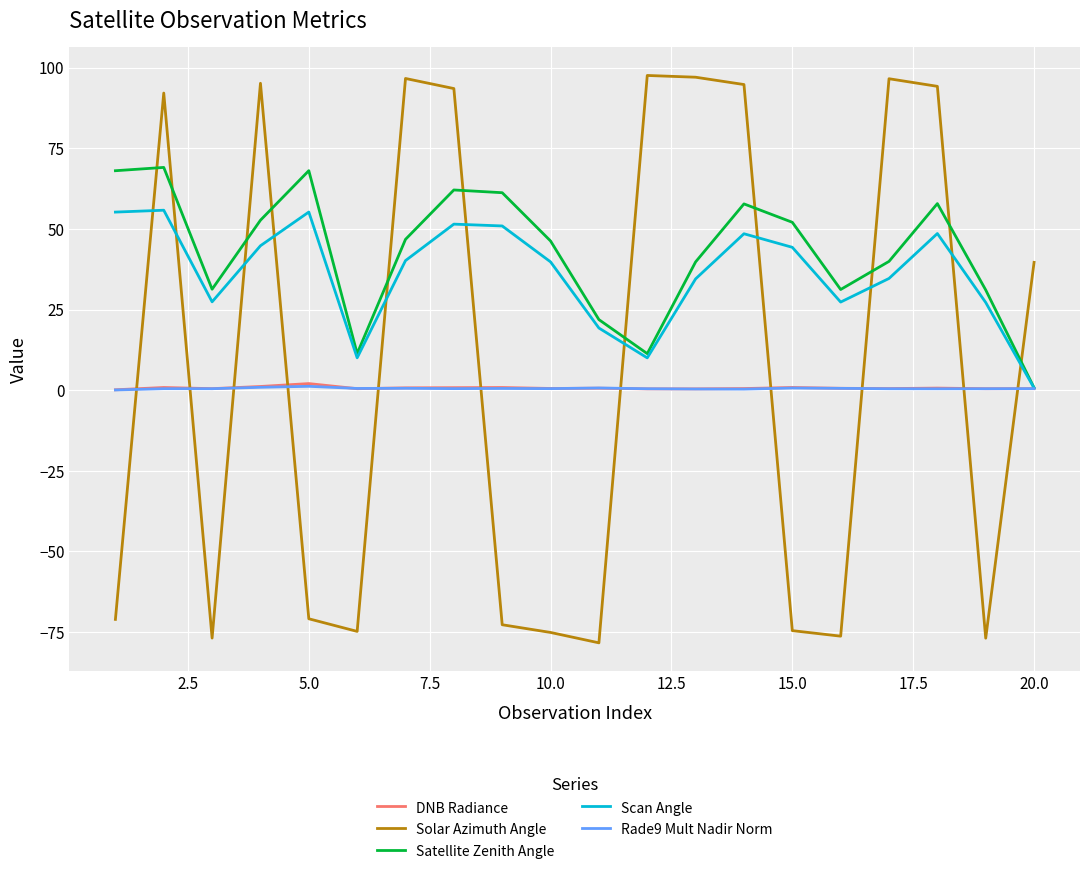

Which series has the largest range (max minus min)?

Solar Azimuth Angle